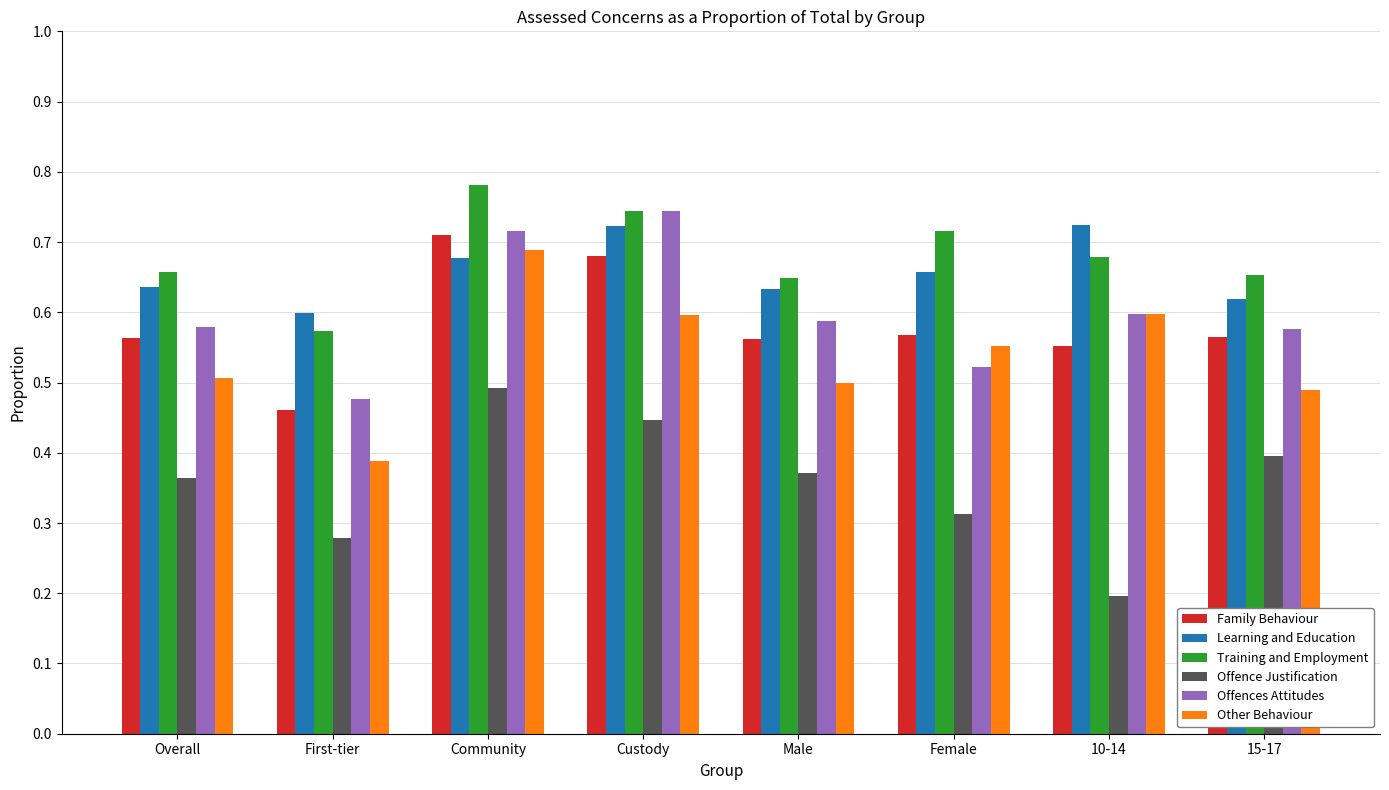

Where is Offences Attitudes nearest to the value 0?

First-tier